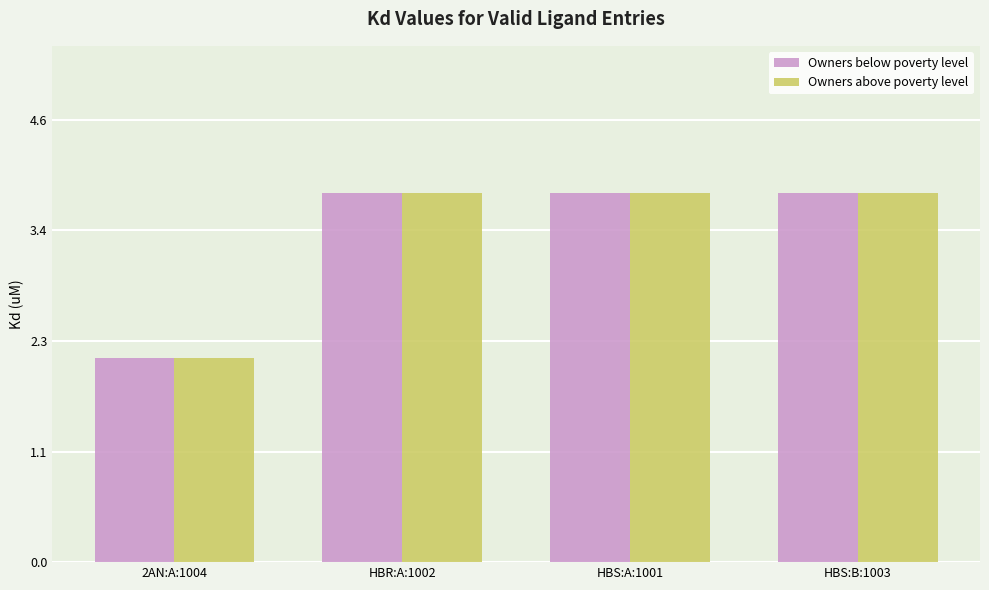

At which label is Owners above poverty level closest to 2?

2AN:A:1004